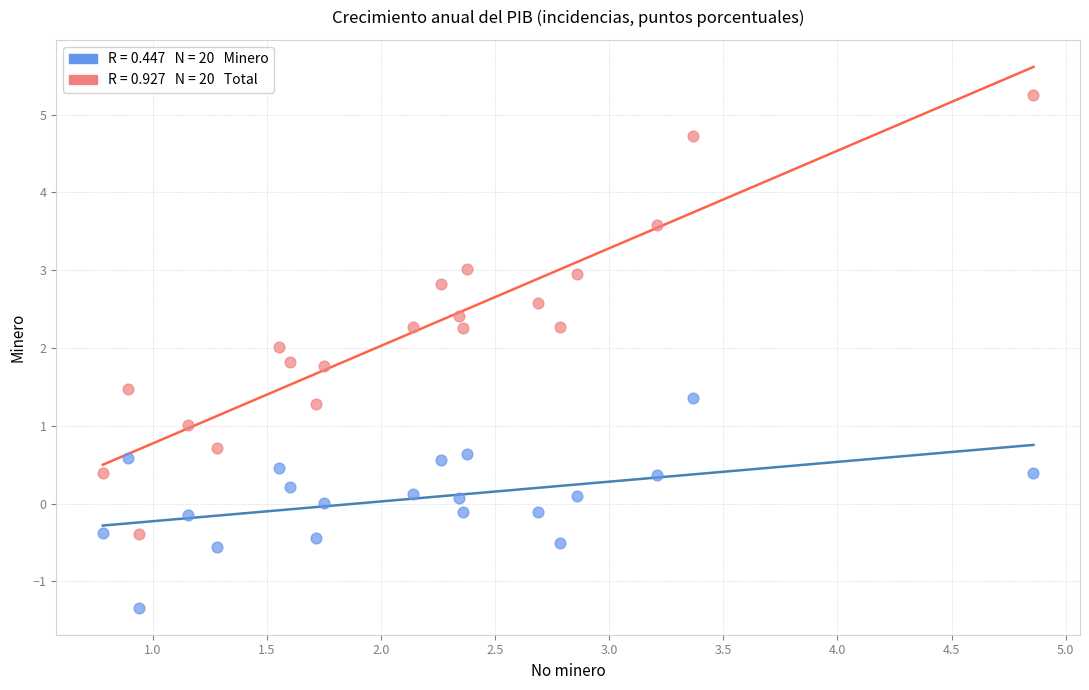

Across all data points, what is the range of X values (max minus min)?

4.1